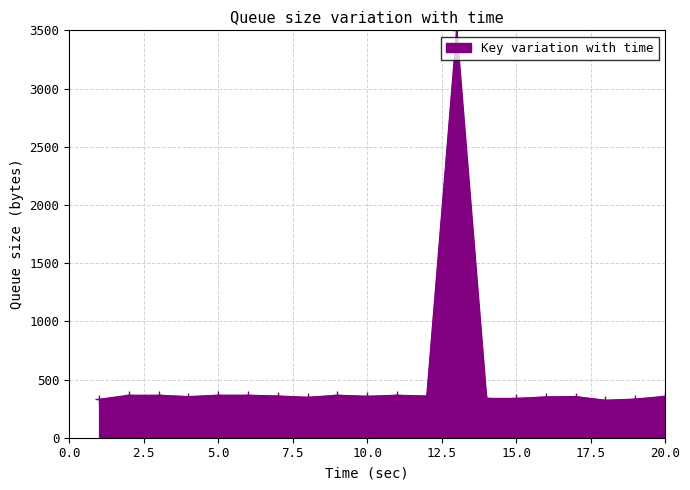

What is the maximum value shown in the chart?

3500.0